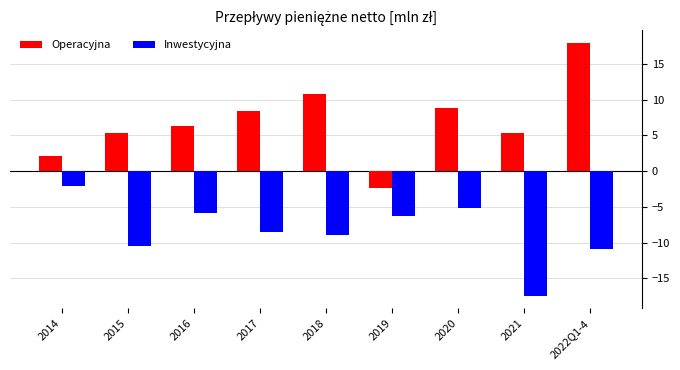

Read the Inwestycyjna value at 2016.

-5.9